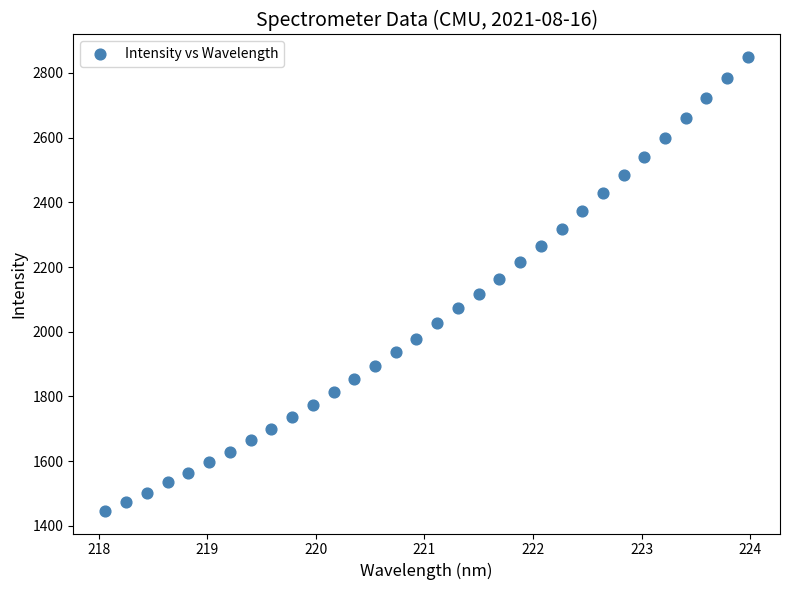

What is the range of X values (max minus min)?

5.9